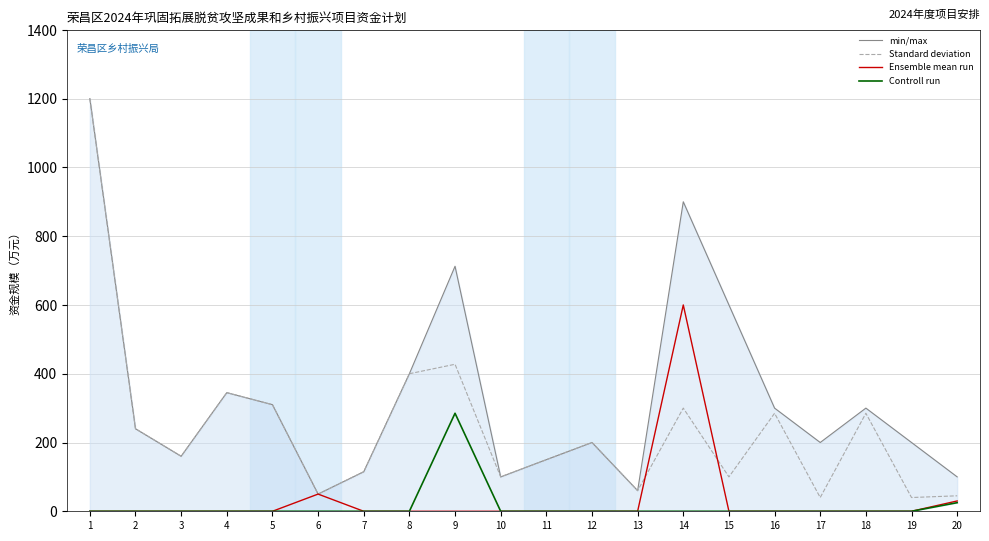

The 小计（万元） series shows 206.6 at 14. True or false?

False